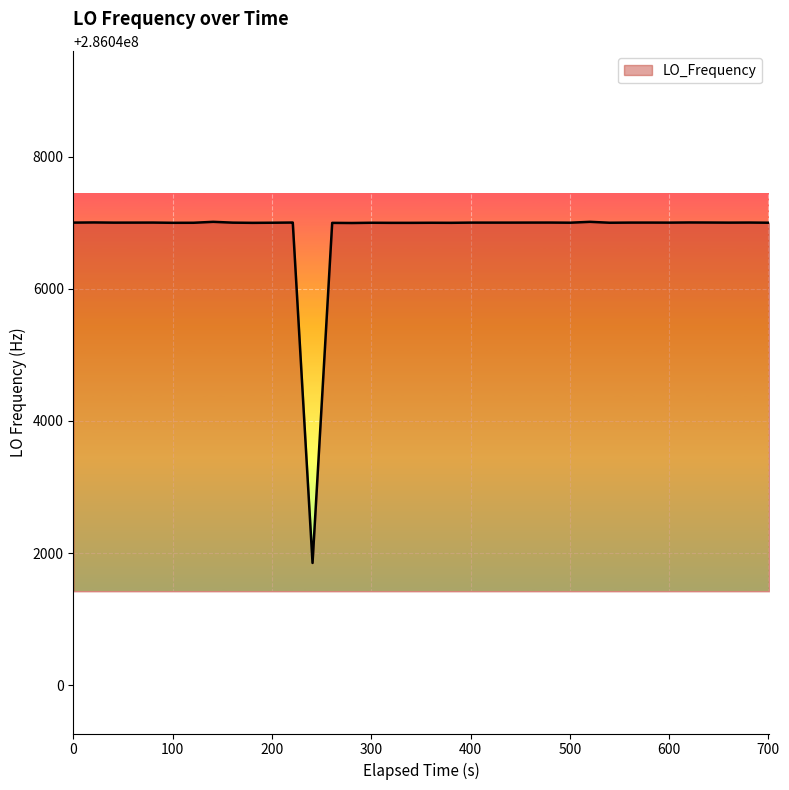

What is the difference between the maximum and minimum values?

5160.5